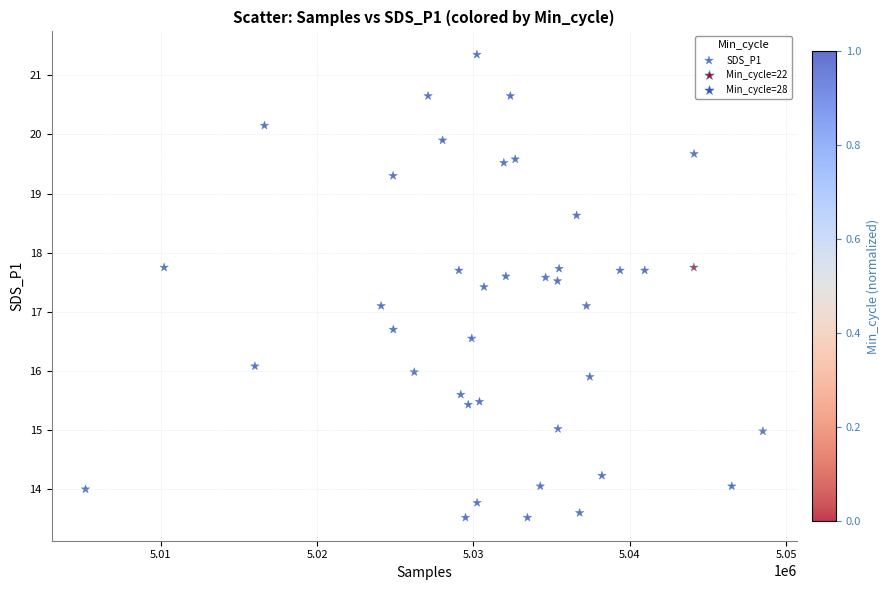

What is the range of X values (max minus min)?

43334.0